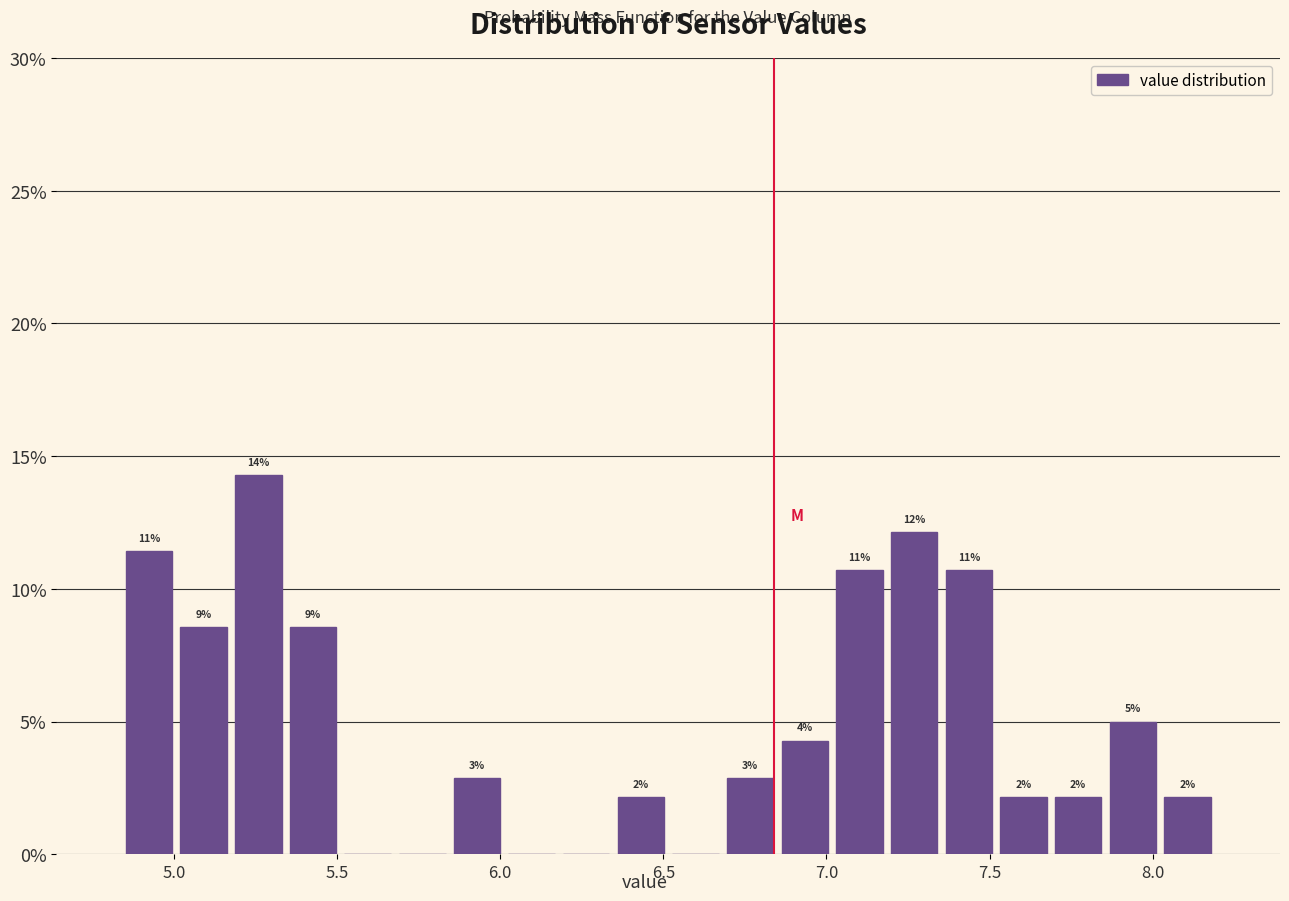

Read against the x-axis, roughly where is the centre of the tallest bar?

5.25